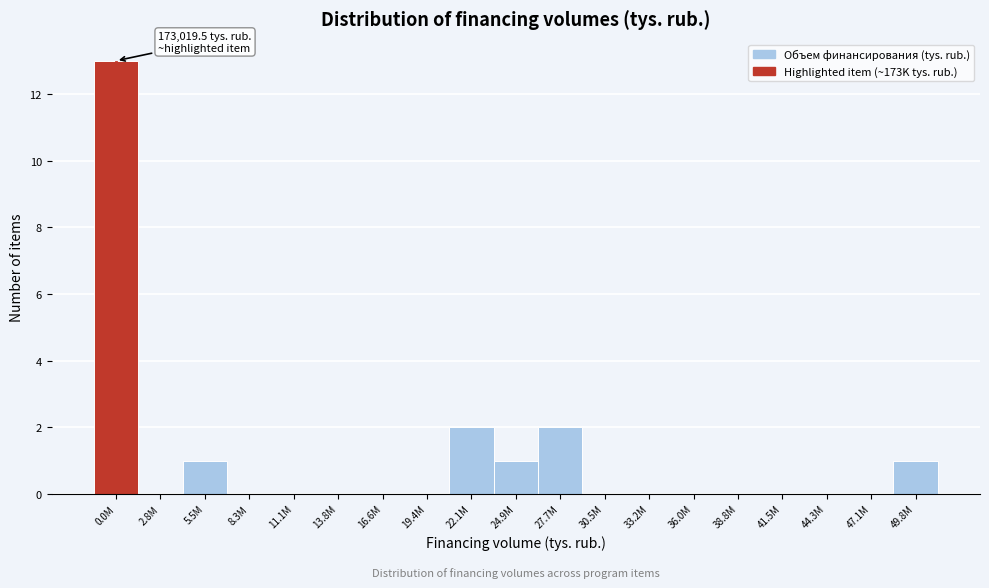

Reading left to right, transcribe all the data shown in this chart.

0.0M=13	2.8M=0	5.5M=1	8.3M=0	11.1M=0	13.8M=0	16.6M=0	19.4M=0	22.1M=2	24.9M=1	27.7M=2	30.5M=0	33.2M=0	36.0M=0	38.8M=0	41.5M=0	44.3M=0	47.1M=0	49.8M=1